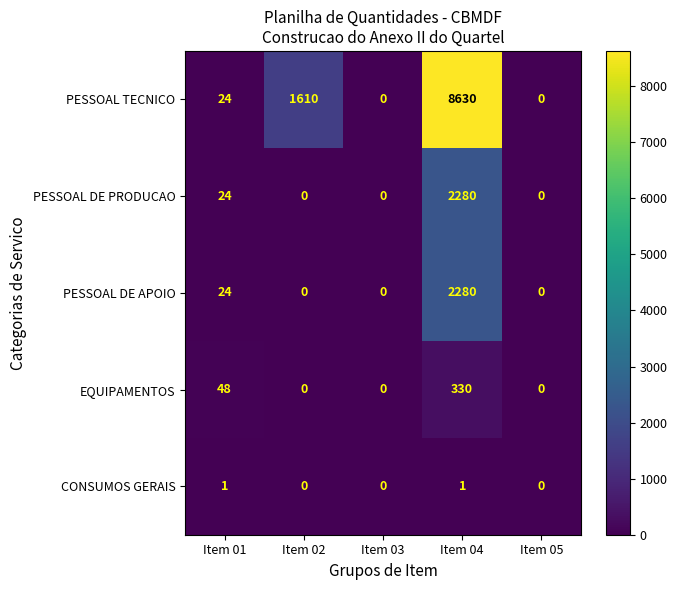

The value of PESSOAL DE PRODUCAO at Item 01 is 24. True or false?

True